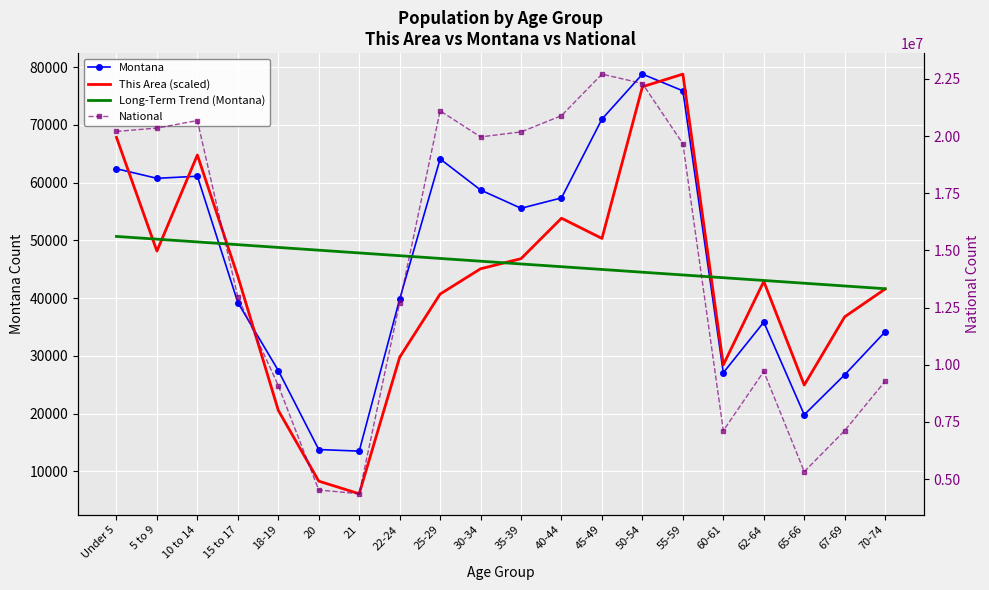

After their last crossing, which series has the higher values: Long-Term Trend (Montana) or Montana?

Long-Term Trend (Montana)